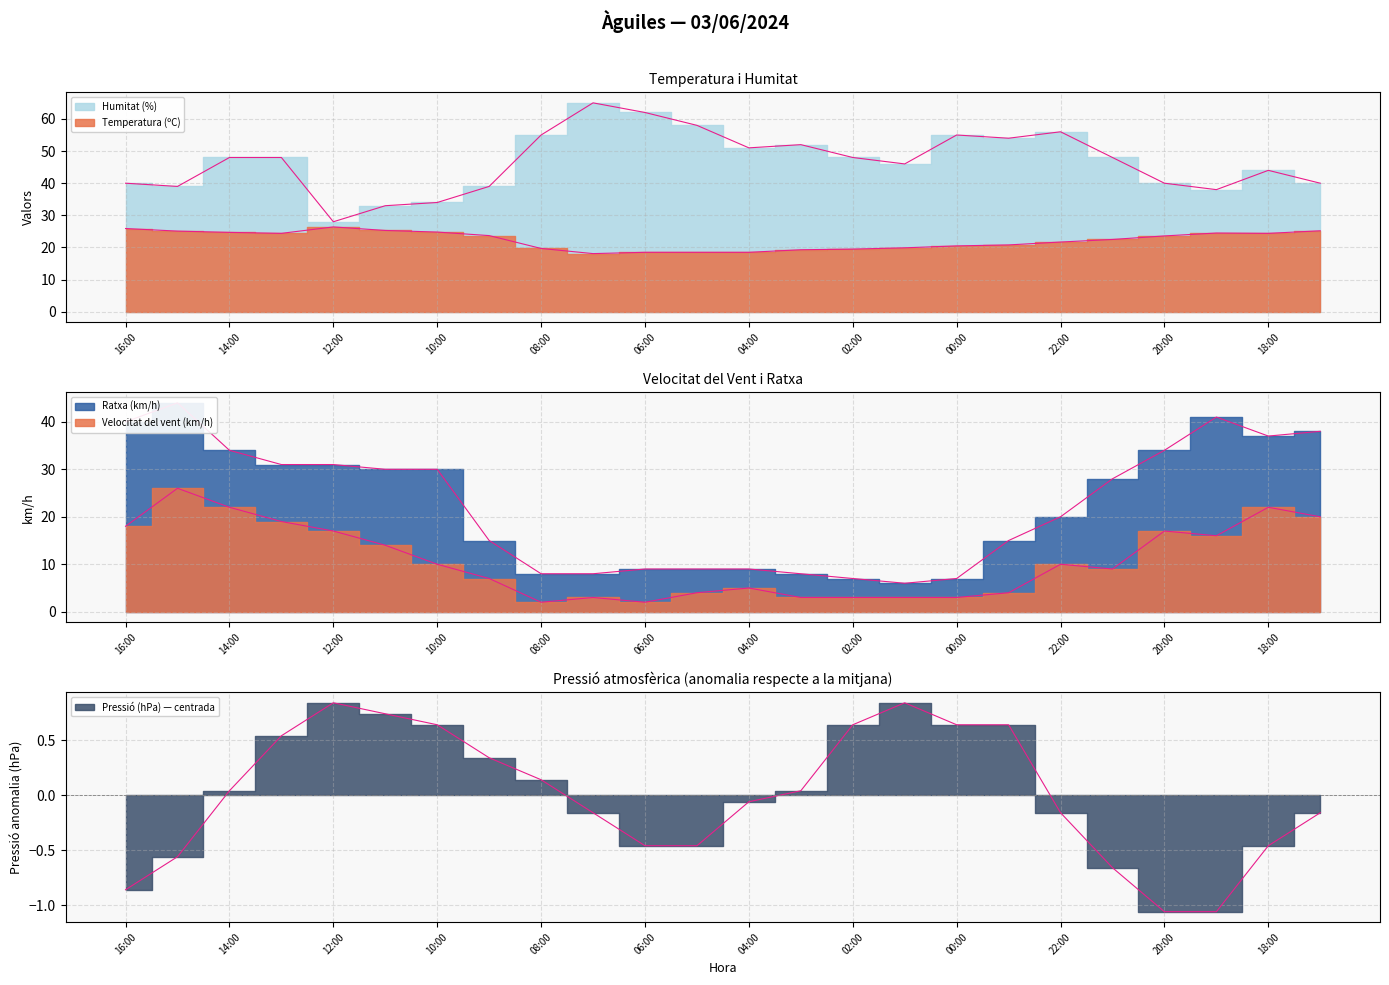

Is the value of Ratxa (km/h) at 17:00 greater than the value of Pressió (hPa) at 17:00?

Yes